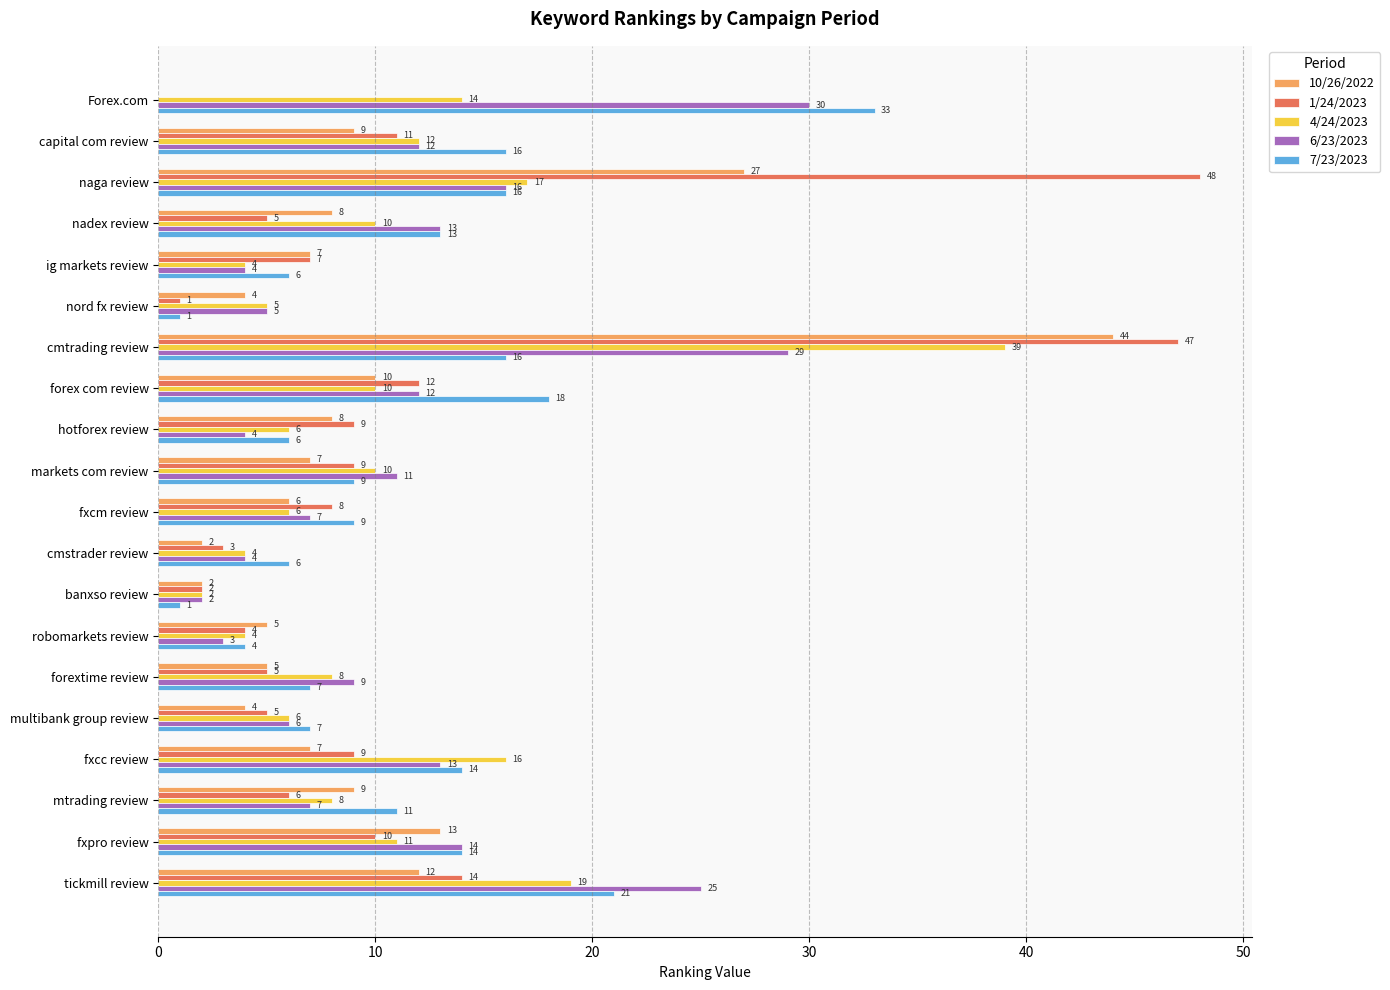

What is the sum of the 7/23/2023 values at forex com review and tickmill review?

39